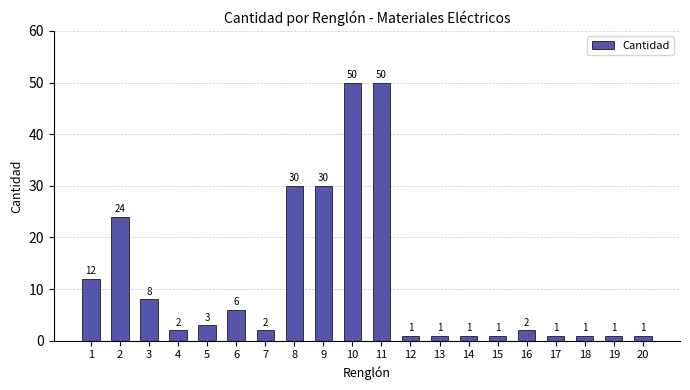

Where does the data first go above 2?

1